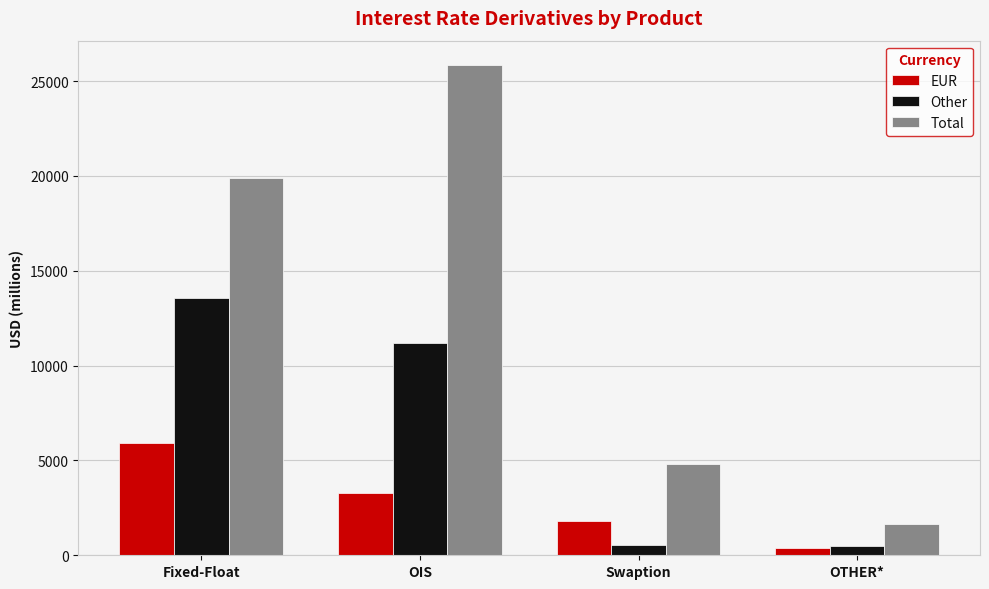

At which category is the sum across all series the highest?

OIS